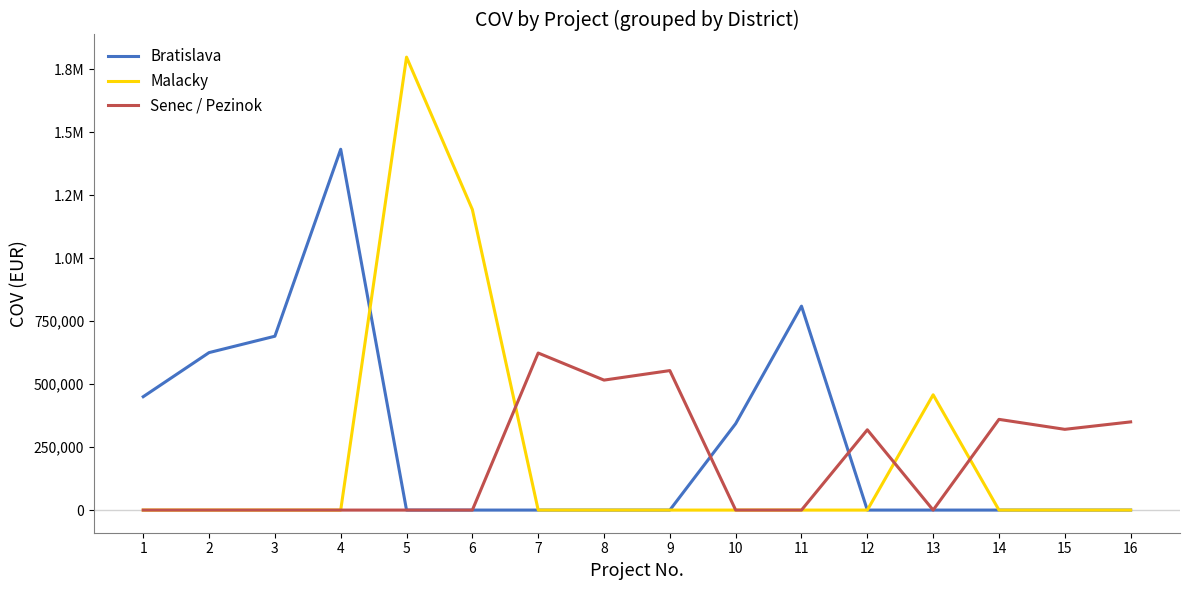

What is the difference between the Senec / Pezinok values at 10 and 9?

553600.0